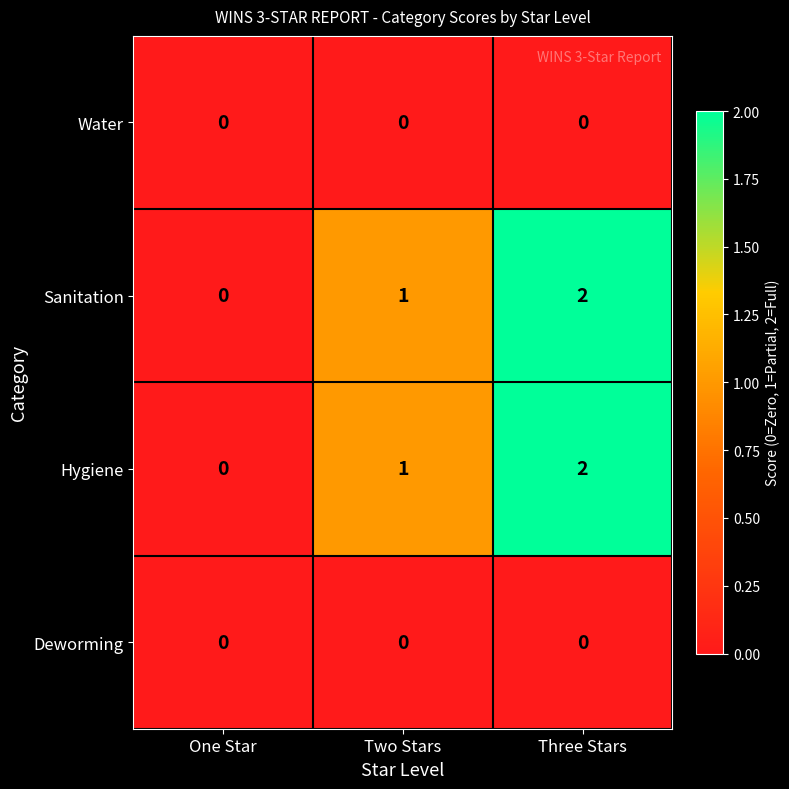

What is the sum of all Sanitation values?

3